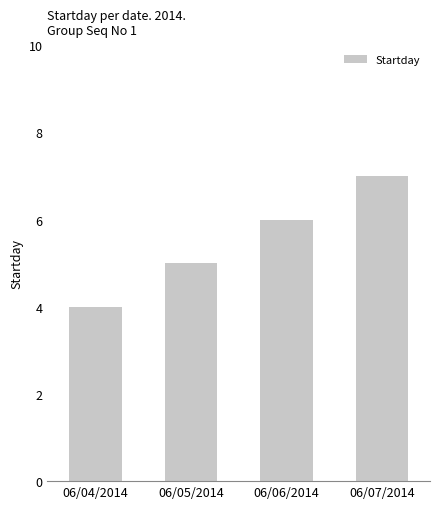

The value at 06/07/2014 is 7. True or false?

True